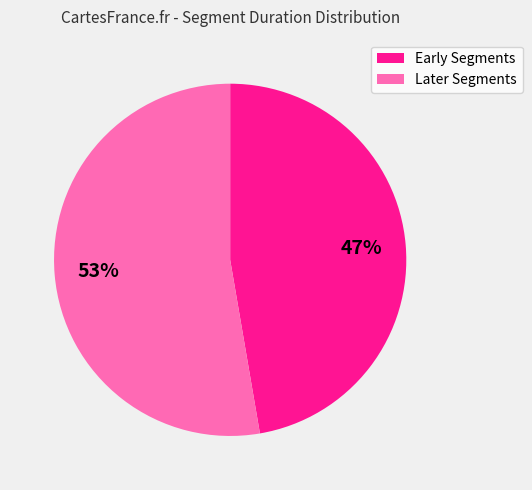

Is there a majority slice in this chart?

Yes